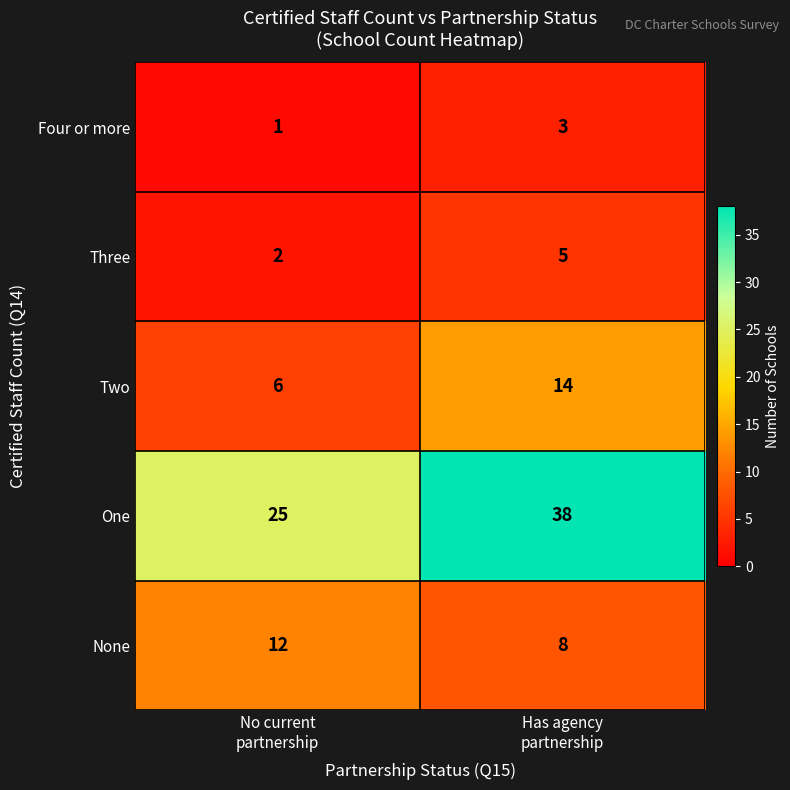

Rank the series by their maximum value, from lowest to highest.

Four or more, Three, None, Two, One